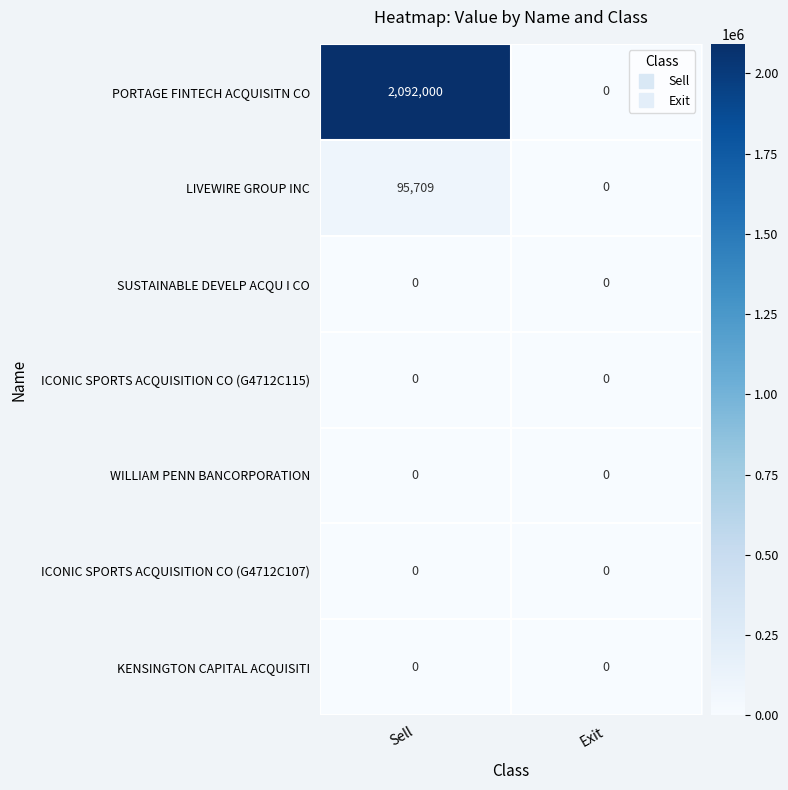

How many categories are shown in the chart?

2